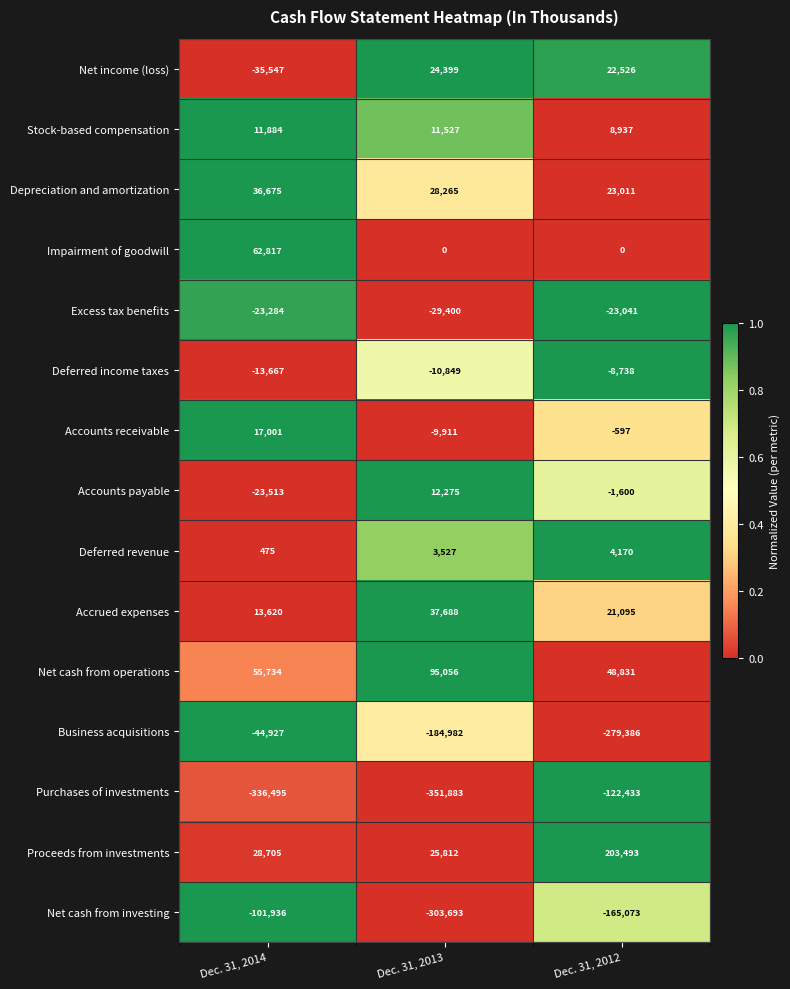

What is the maximum value shown in the chart?

203493